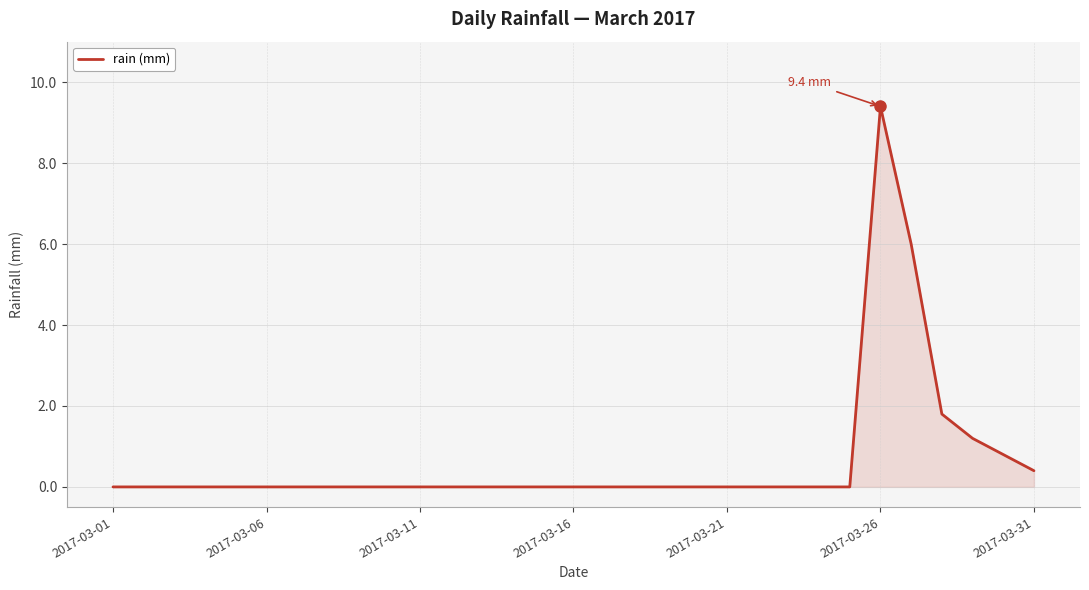

What is the maximum value shown in the chart?

9.4